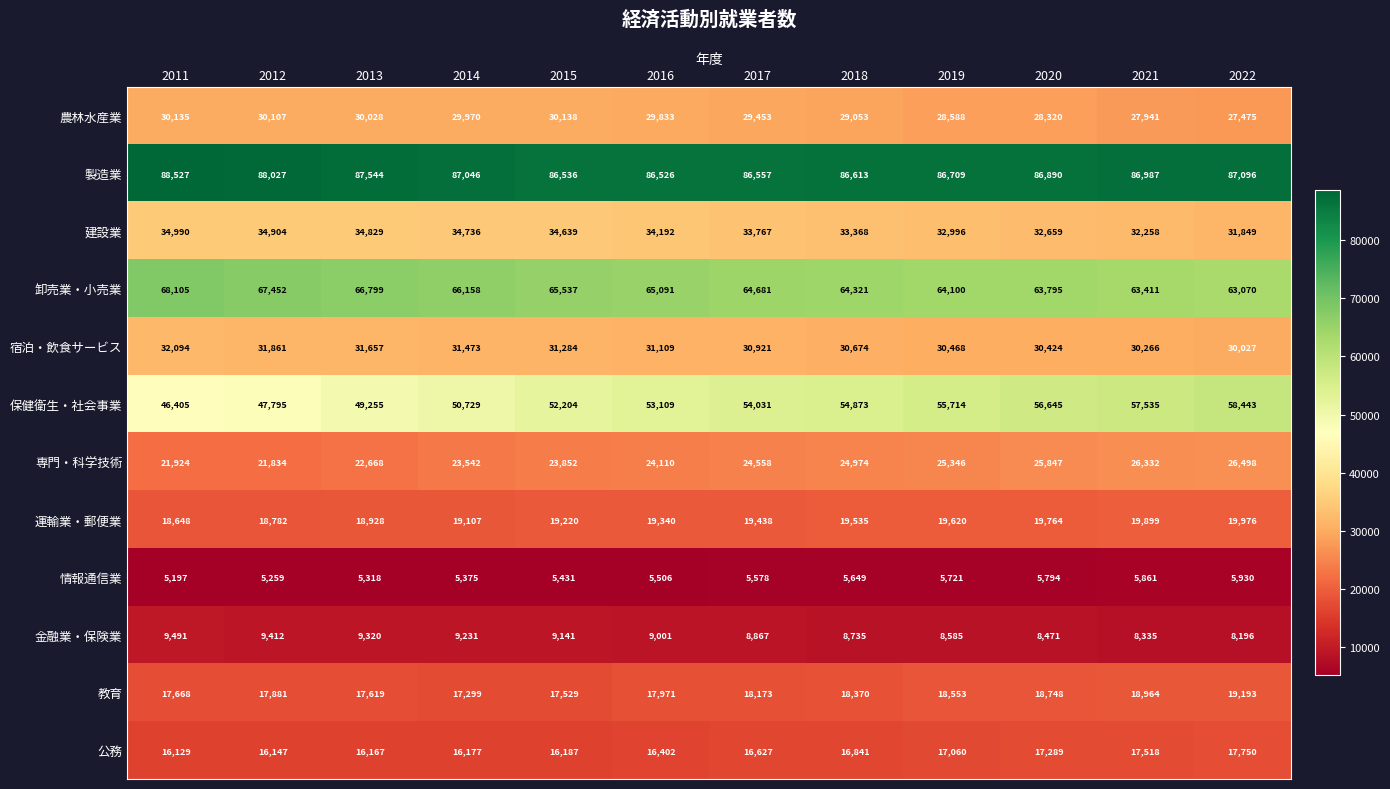

What is the difference between the maximum and second lowest values in the 運輸業・郵便業 series?

1194